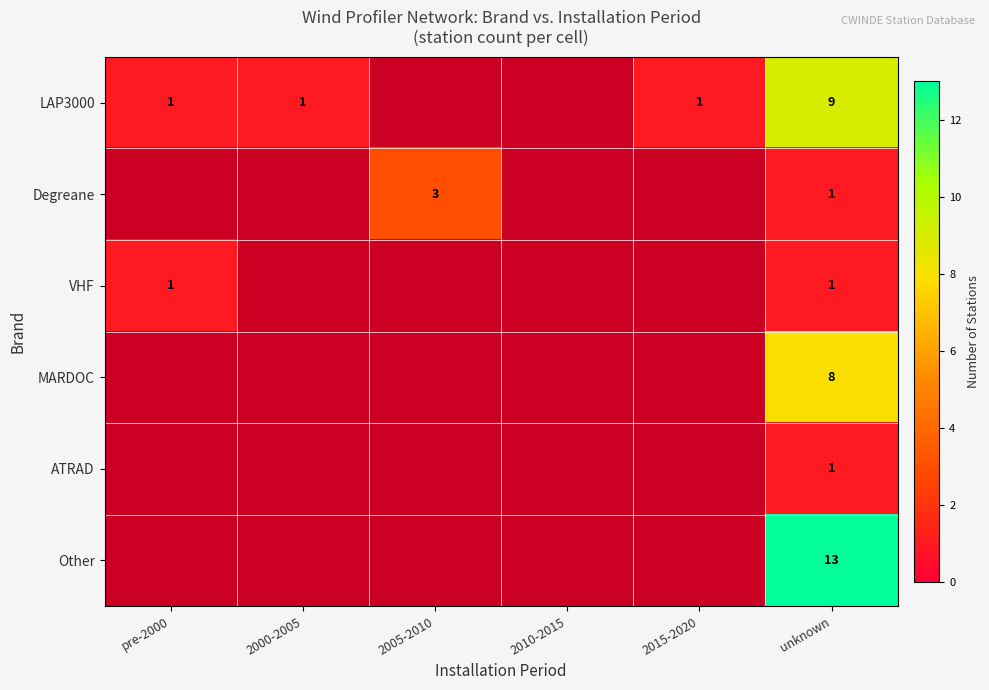

Count the number of categories in the chart.

6